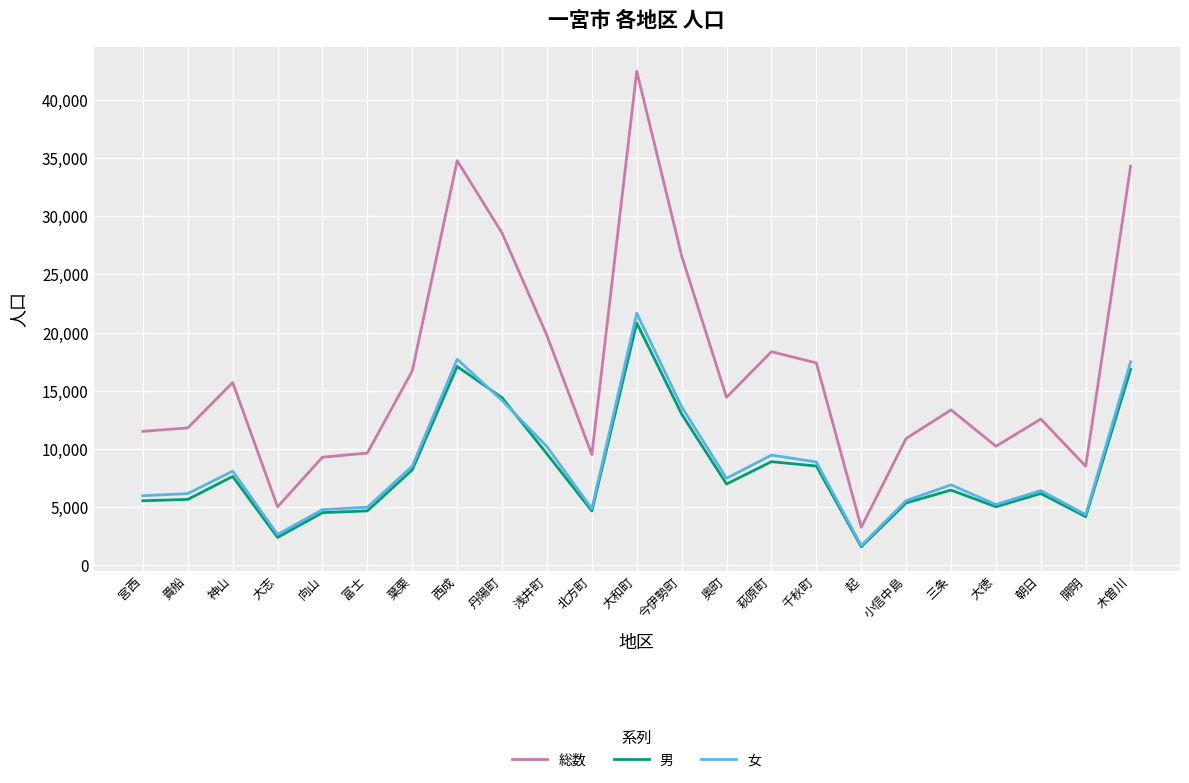

Read the 総数 value at 大和町.

42484